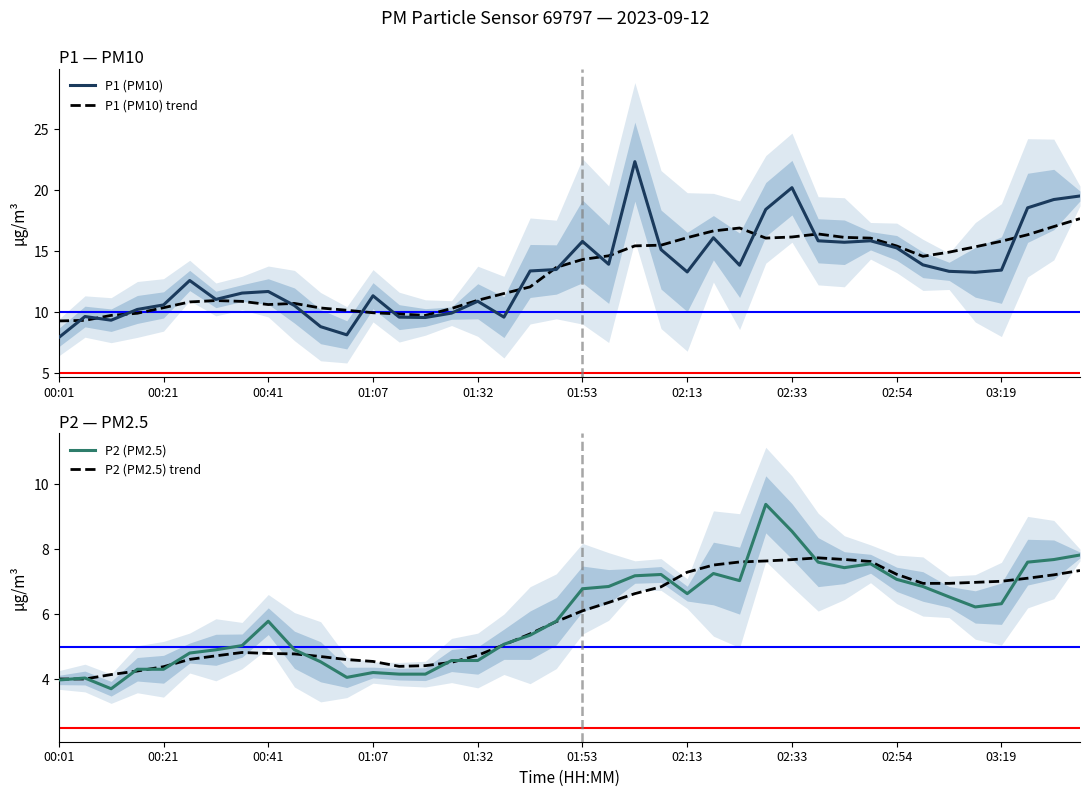

What is the highest value of the P1 (PM10) trend series?

17.7